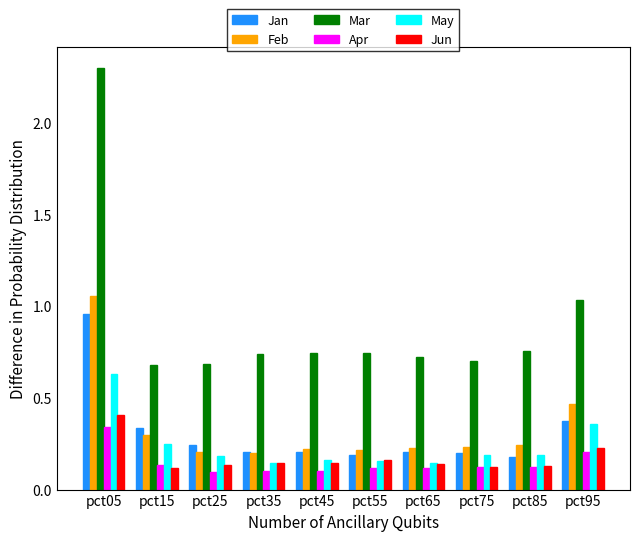

Is the value of Jan at pct75 greater than the value of Jun at pct65?

Yes